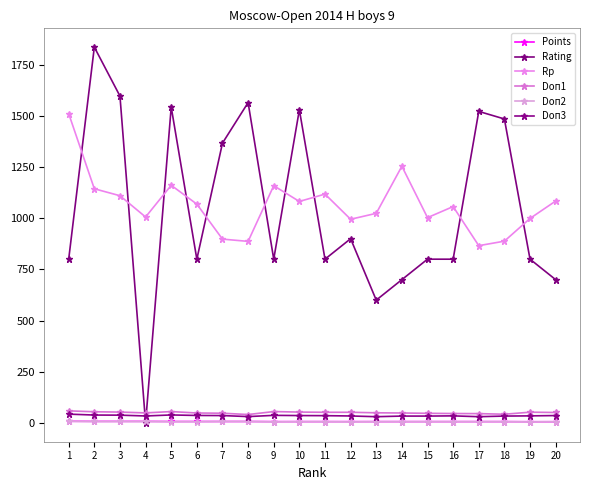

How many lines are shown in the chart?

6